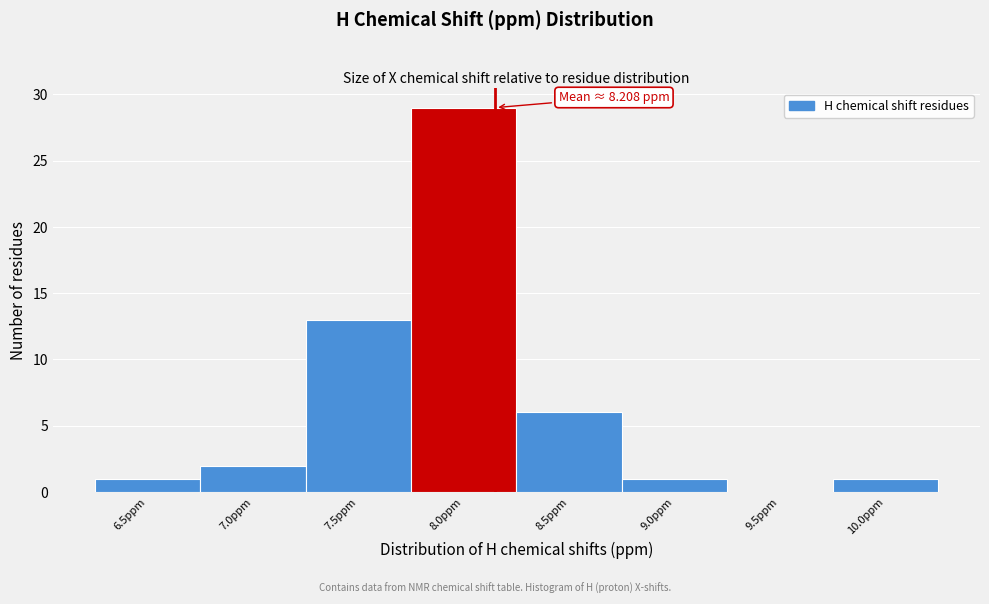

Reading left to right, extract all data points from this chart.

6.5ppm=1	7.0ppm=2	7.5ppm=13	8.0ppm=29	8.5ppm=6	9.0ppm=1	9.5ppm=0	10.0ppm=1